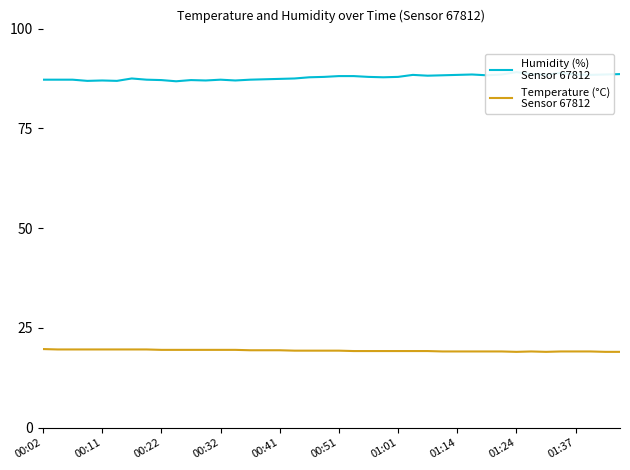

Is this an area chart (filled region under the line)?

No